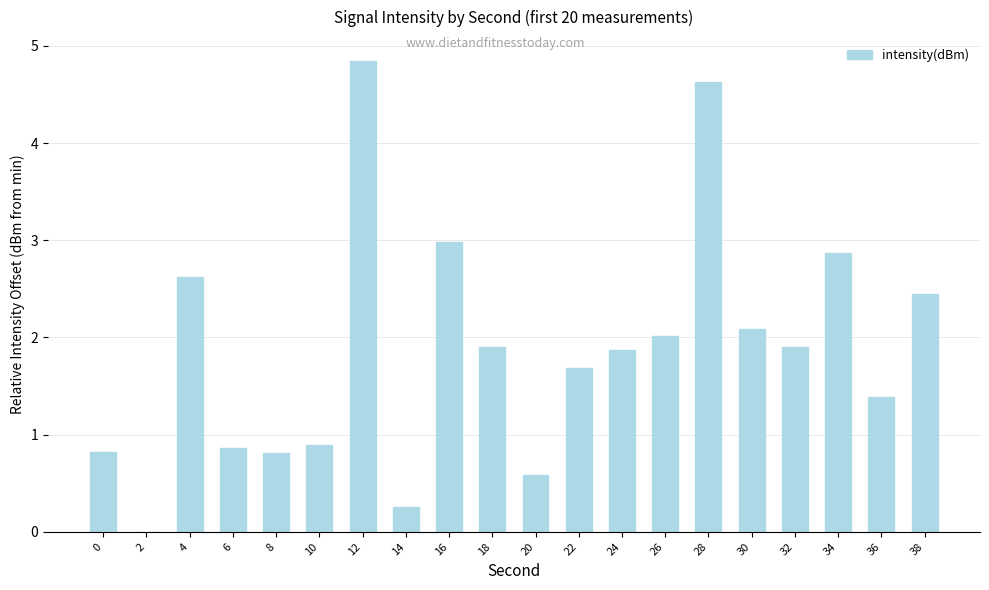

What is the sum of all values?

37.5